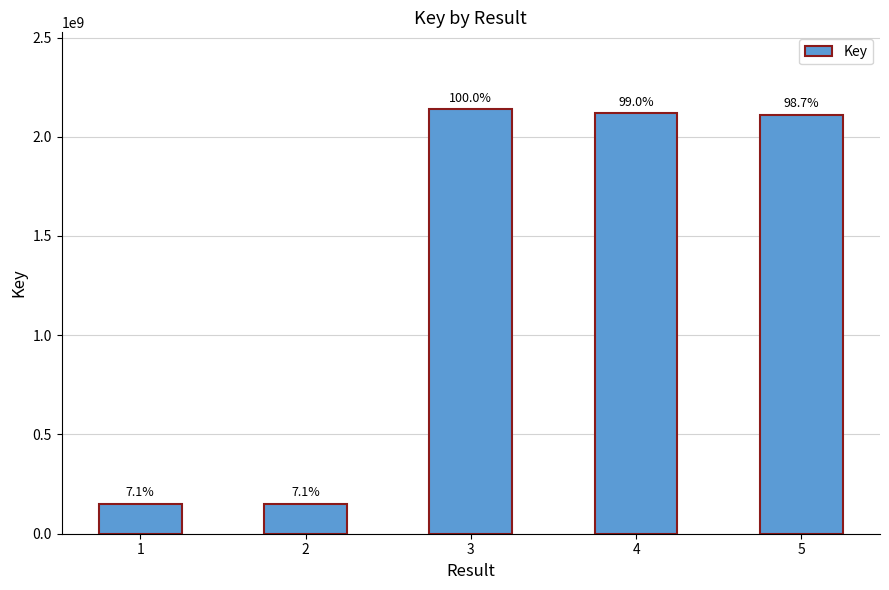

How many bars are there in total?

5